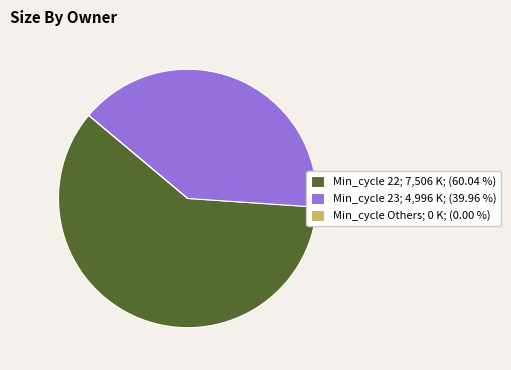

Approximately how many times larger is the value at Min_cycle 22; 7,506 K; (60.04 %) compared to Min_cycle 23; 4,996 K; (39.96 %)?

1.5